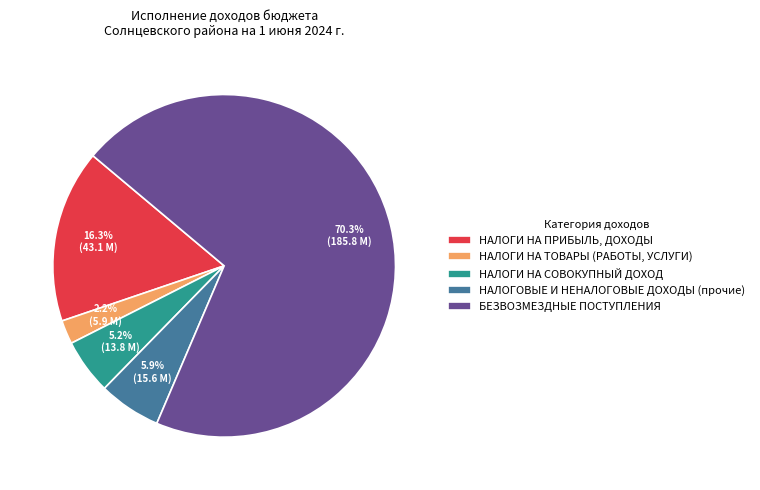

What is the total percentage of НАЛОГИ НА ТОВАРЫ (РАБОТЫ, УСЛУГИ) and БЕЗВОЗМЕЗДНЫЕ ПОСТУПЛЕНИЯ?

72.6%